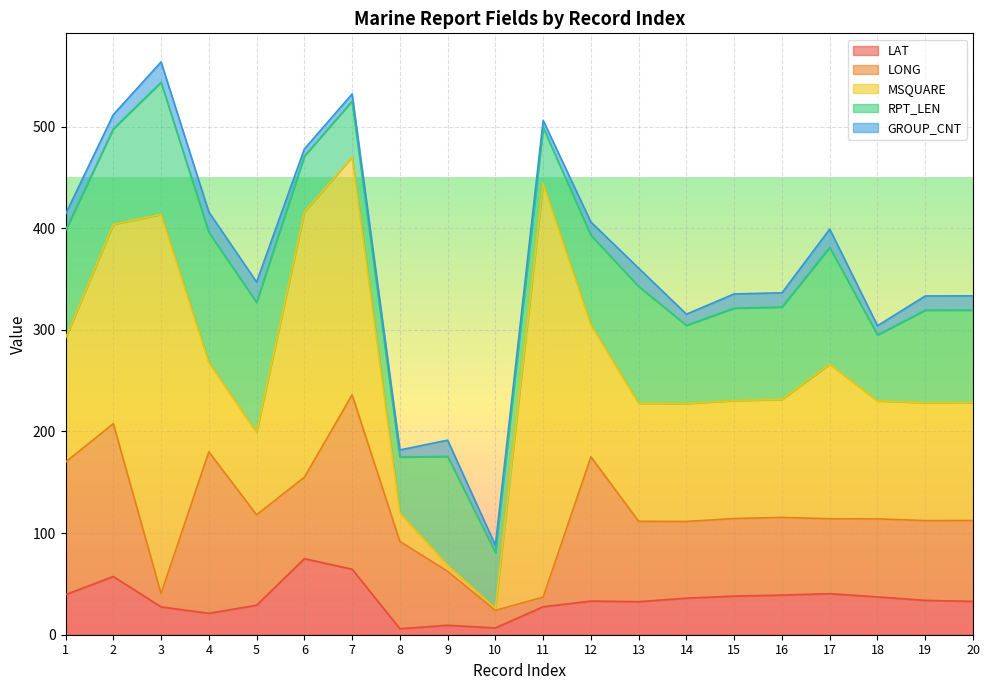

Rank the series by their maximum value, from lowest to highest.

GROUP_CNT, LAT, RPT_LEN, LONG, MSQUARE